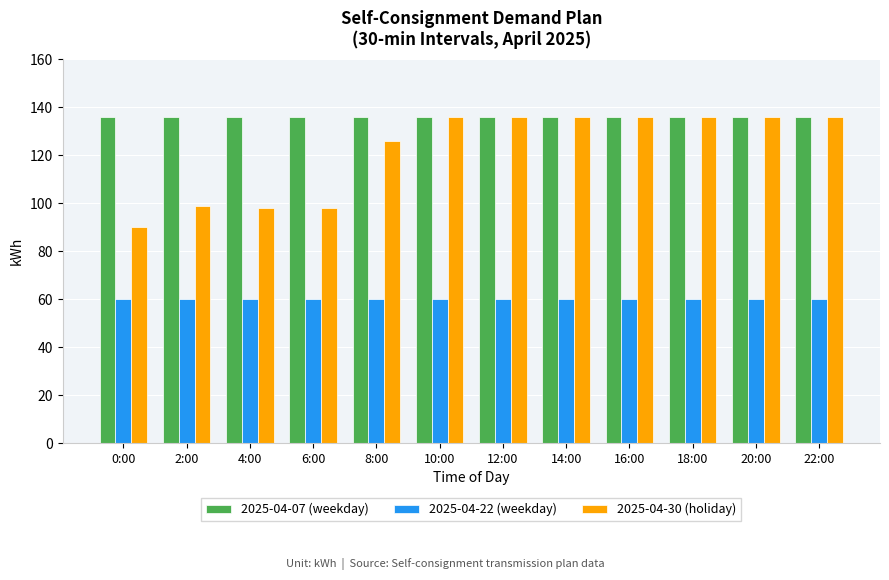

What is the spread (max minus min) of values at 8:00?

76